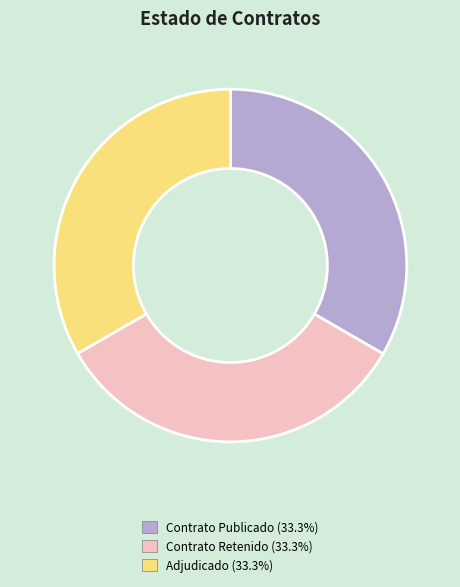

Is there a majority slice in this chart?

No